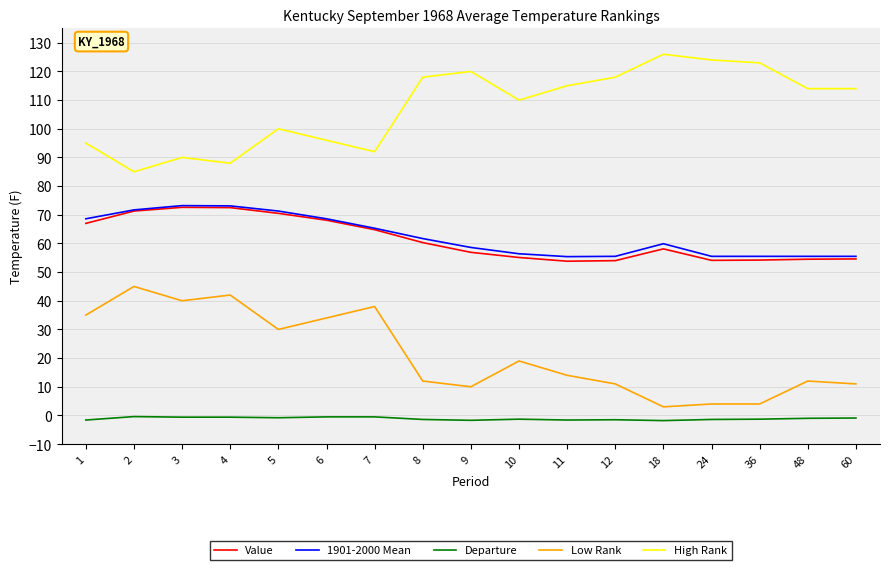

How many lines are shown in the chart?

5